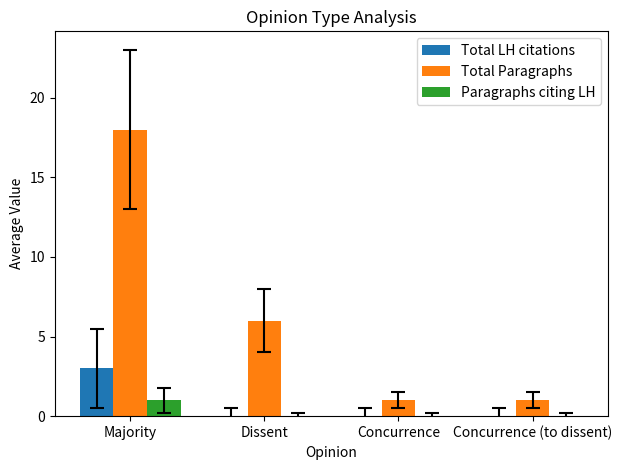

Count the Total Paragraphs values in the range 1 to 18.

4